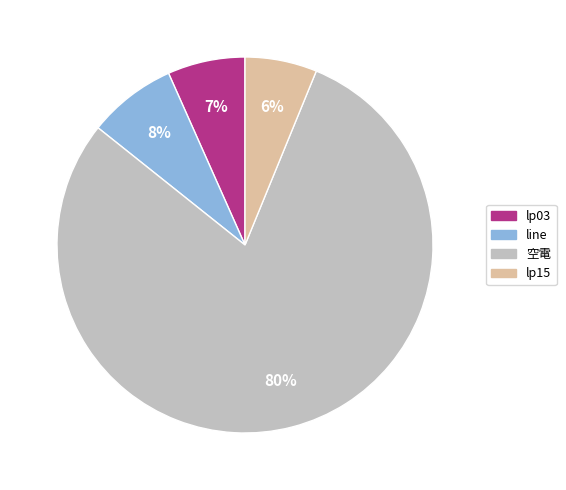

Approximately how many times larger is the value at lp15 compared to line?

0.8